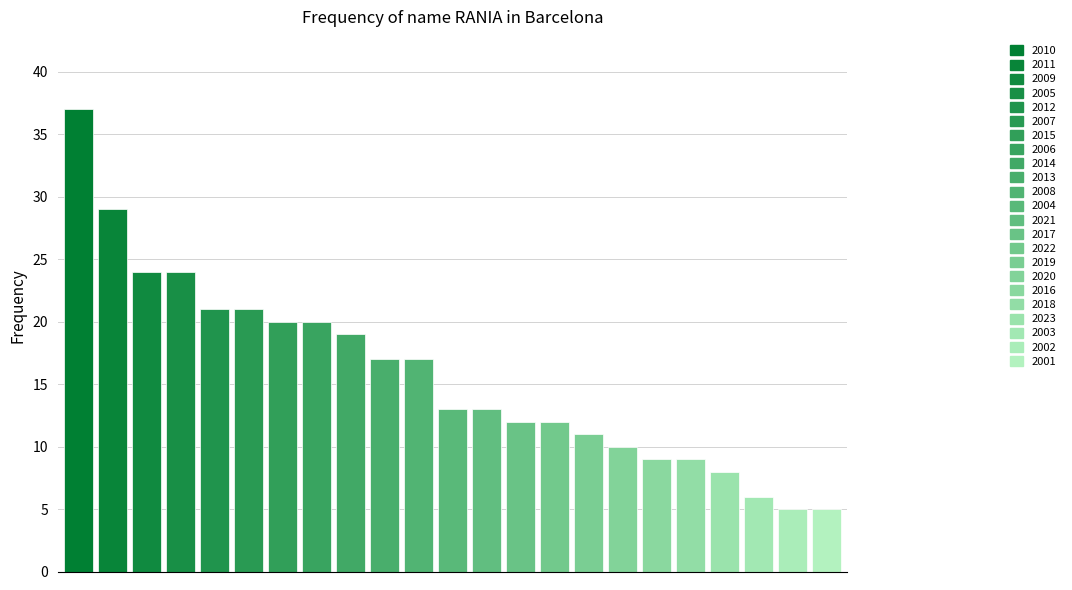

Reading left to right, list all the values displayed in this chart.

37	29	24	24	21	21	20	20	19	17	17	13	13	12	12	11	10	9	9	8	6	5	5